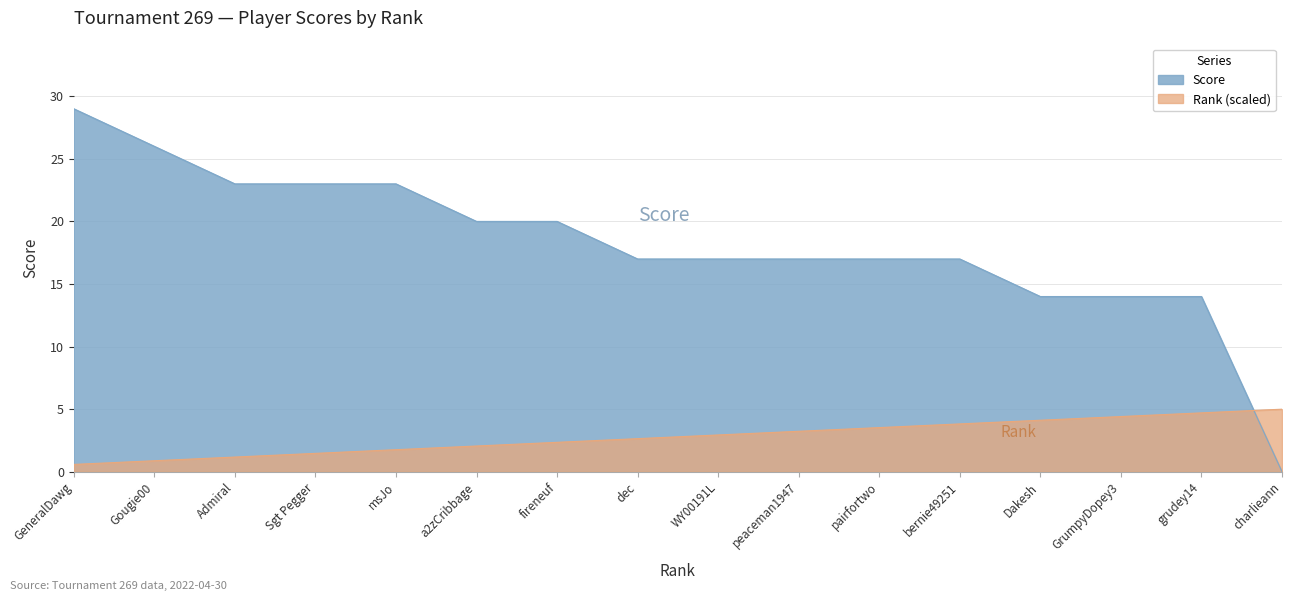

Reading left to right, list all the values displayed in this chart.

Score: 29.0	26.0	23.0	23.0	23.0	20.0	20.0	17.0	17.0	17.0	17.0	17.0	14.0	14.0	14.0	0.0
Rank: 0.6	0.9	1.2	1.5	1.8	2.1	2.4	2.6	2.9	3.2	3.5	3.8	4.1	4.4	4.7	5.0